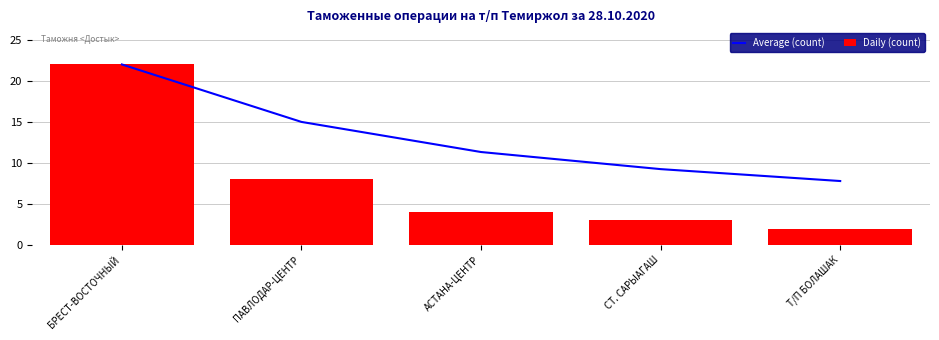

What are all the series names shown in the legend?

Average (count), Daily (count)